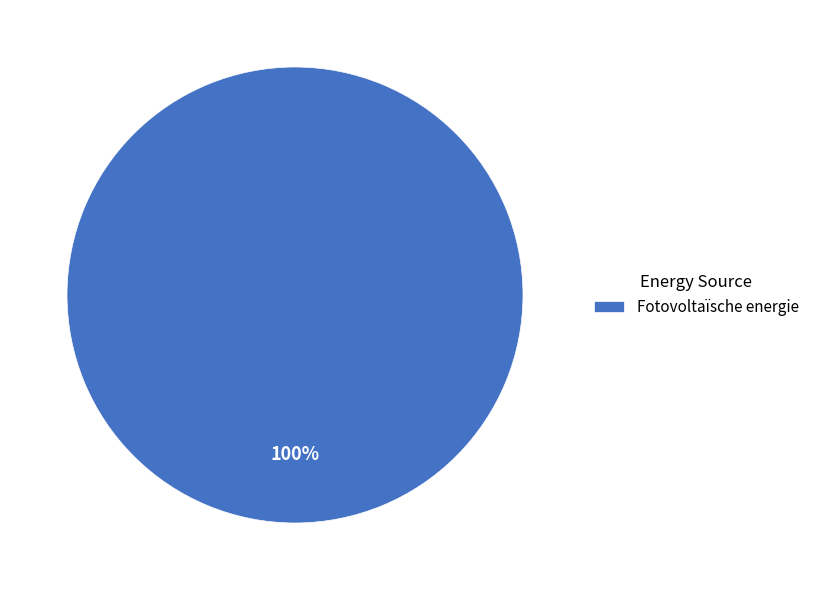

Rank the categories by value from highest to lowest.

Fotovoltaïsche energie